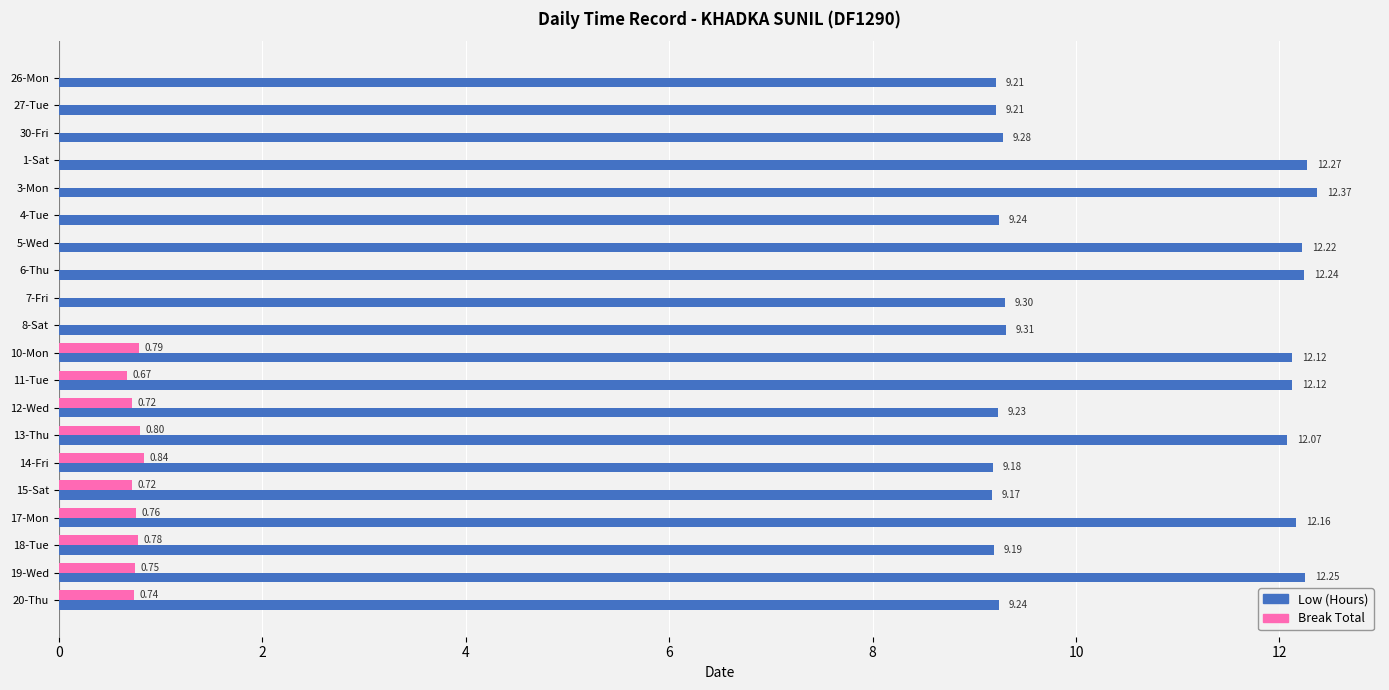

Which series has the largest total across all categories?

Low (Hours)